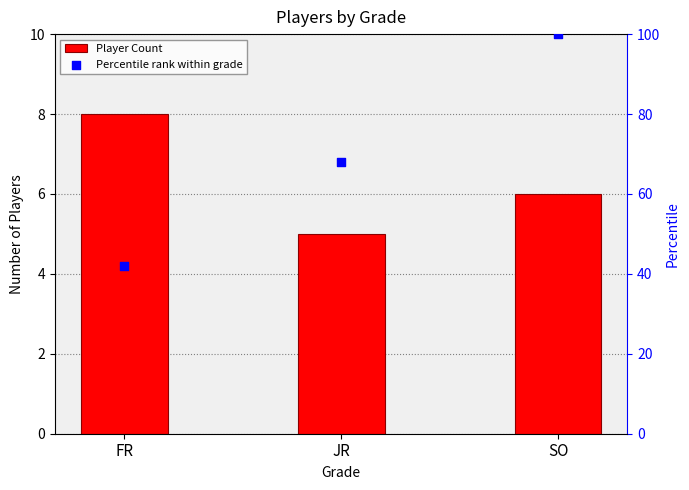

What is the total value across all series at FR?

50